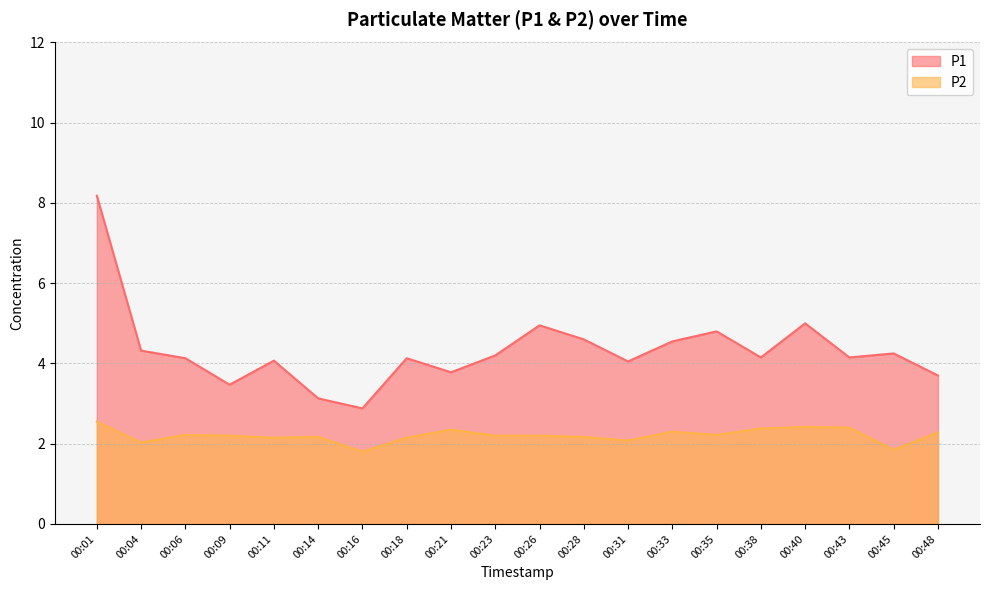

List the labels in order of P1 value, largest first.

00:01, 00:40, 00:26, 00:35, 00:28, 00:33, 00:04, 00:45, 00:23, 00:38, 00:43, 00:06, 00:18, 00:11, 00:31, 00:21, 00:48, 00:09, 00:14, 00:16